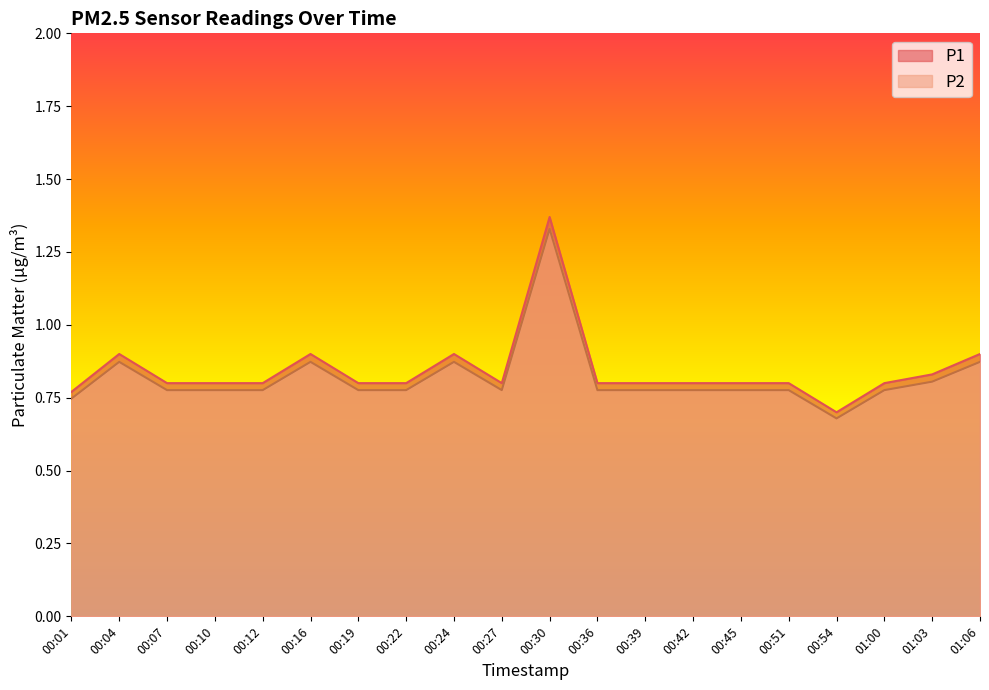

True or false: P1 and P2 cross at least once.

False